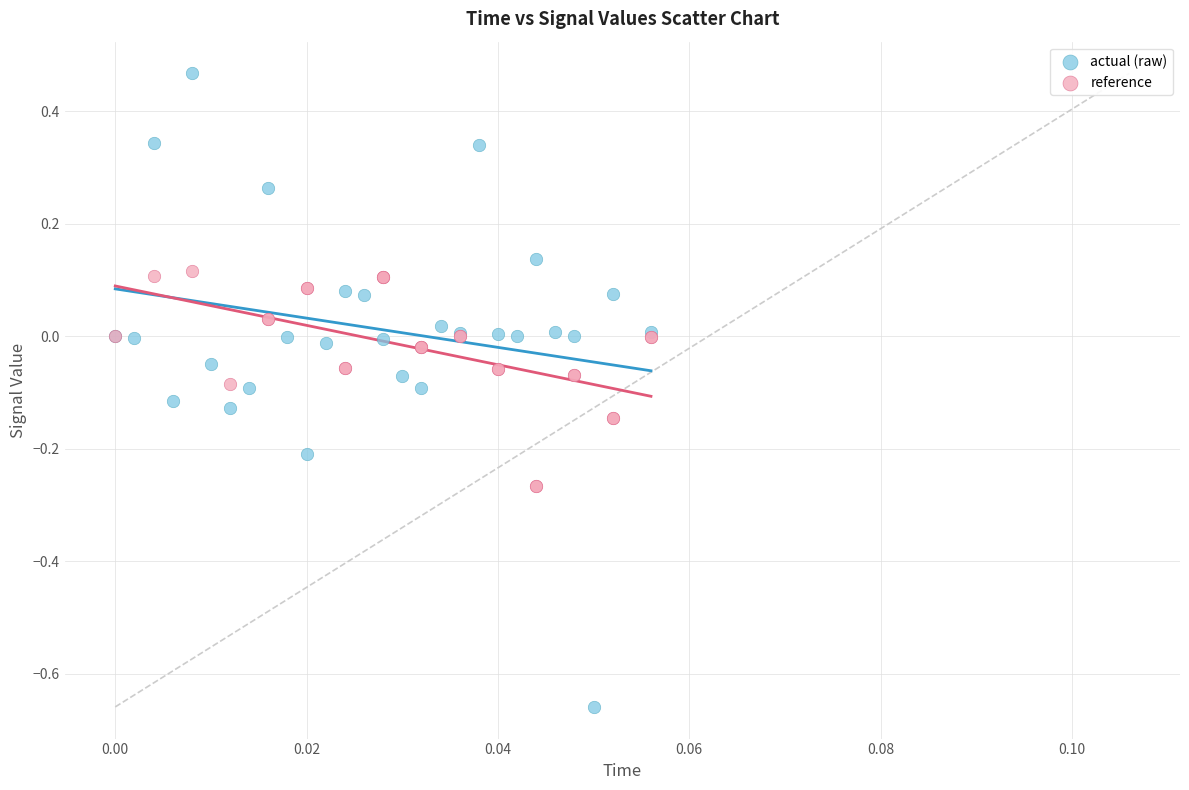

Which series has the largest Y range (max minus min)?

actual (raw)